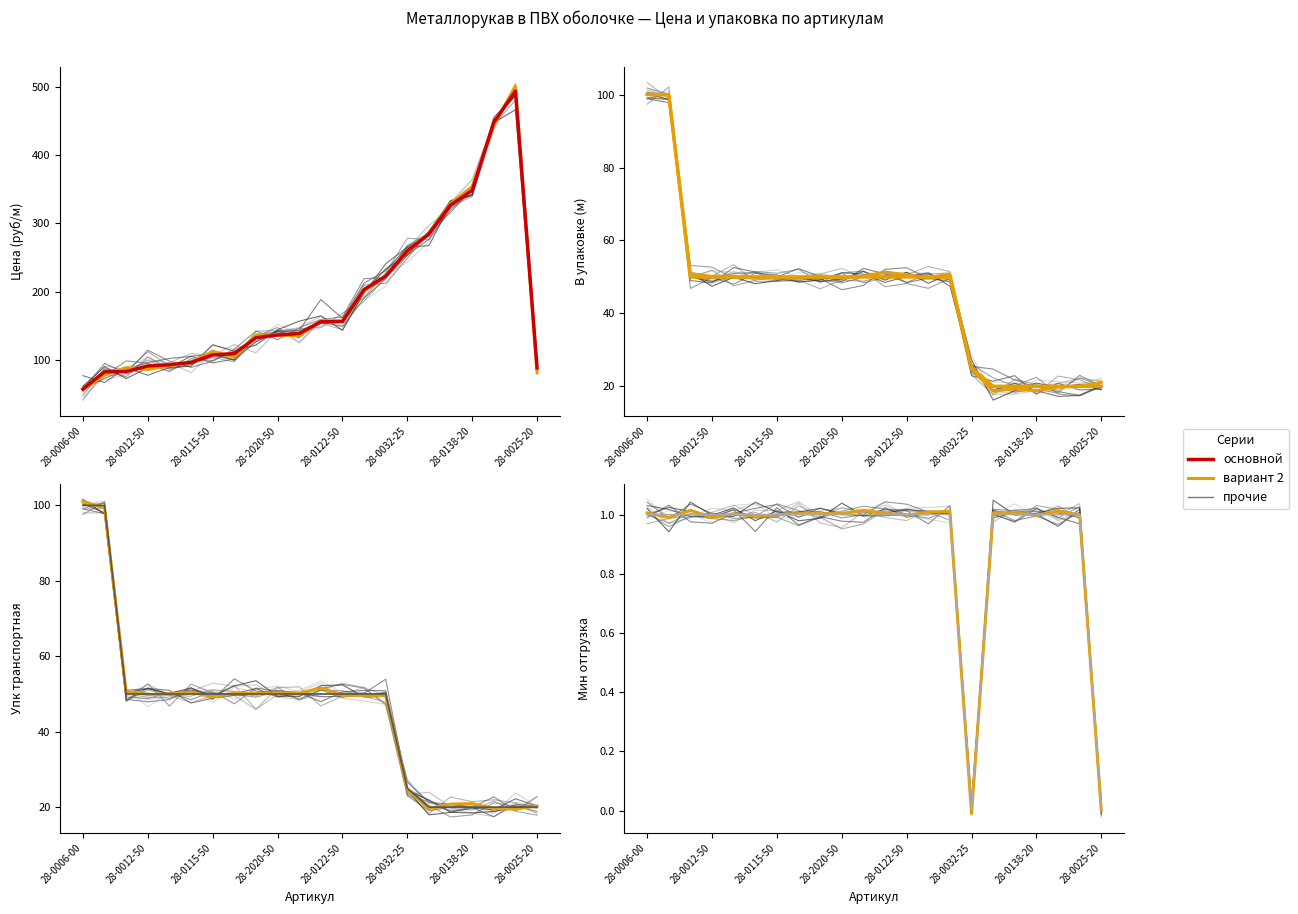

True or false: В упак has more than 0 points higher than both neighbors.

False